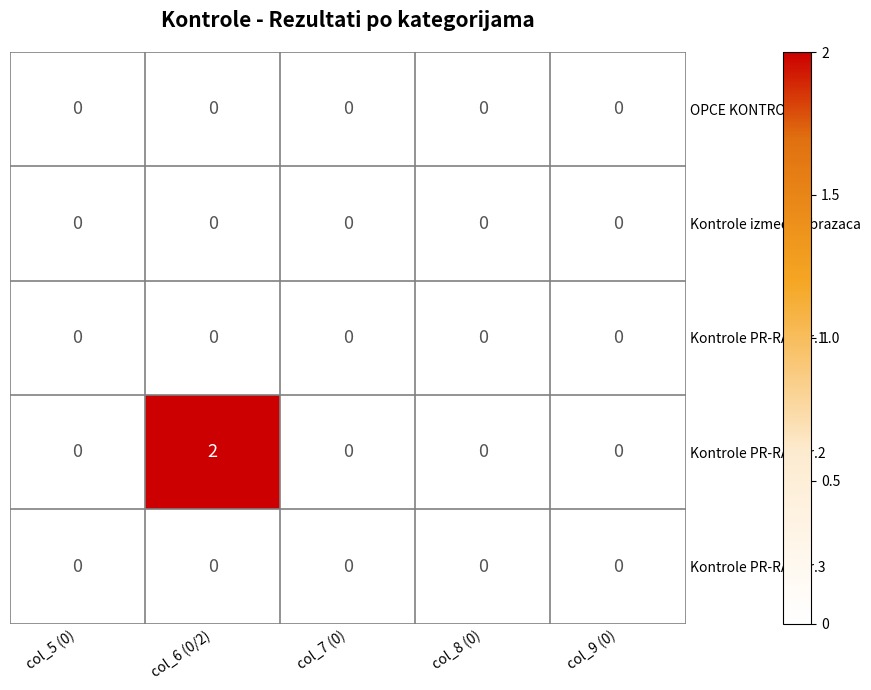

At which category is the sum across all series the highest?

col_6 (0/2)